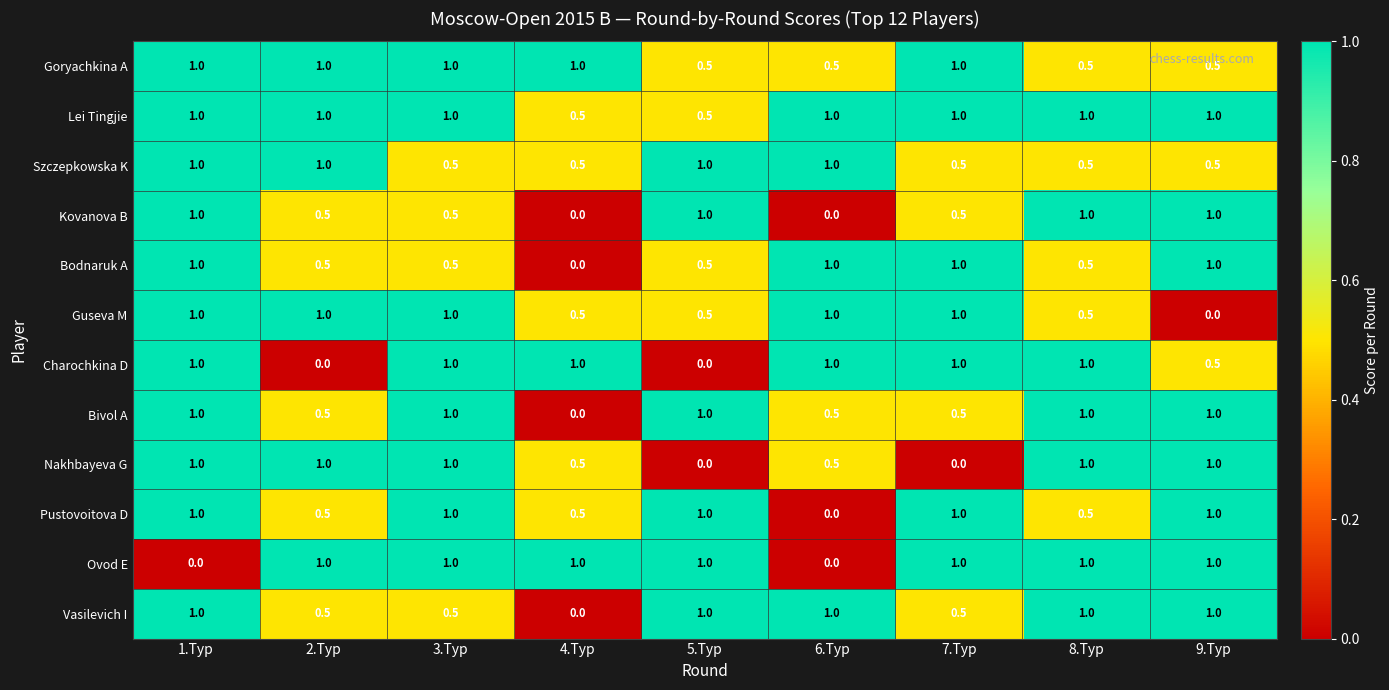

At how many categories does at least one series exceed 0?

9